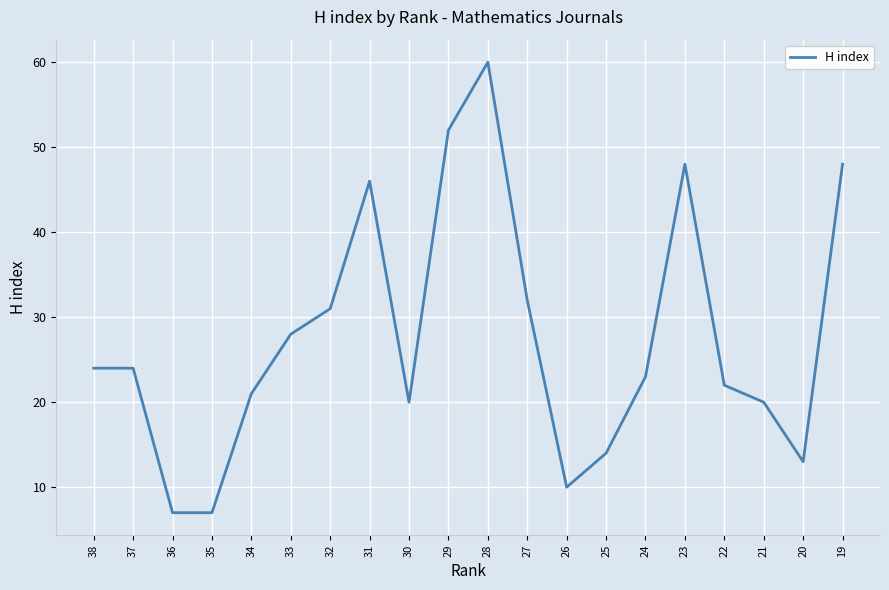

True or false: there are more than 1 points higher than both neighbors.

True